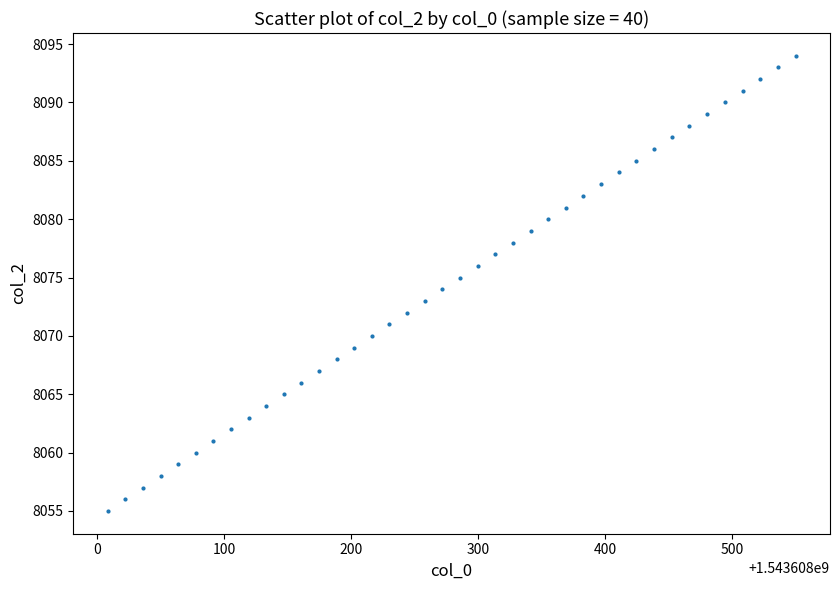

What is the range of Y values (max minus min)?

39